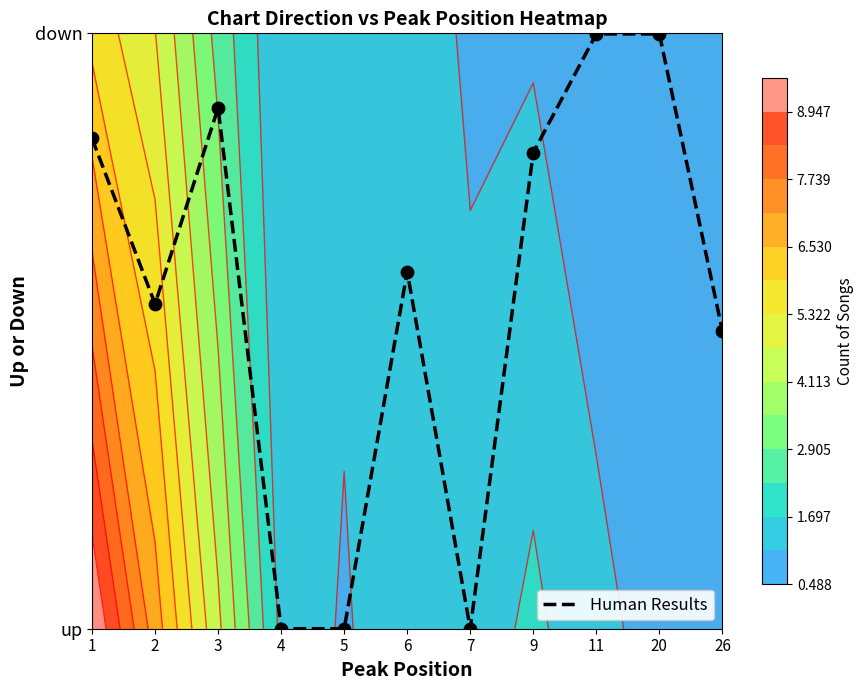

Rank the categories by value from lowest to highest.

4, 5, 7, 26, 2, 6, 9, 1, 3, 11, 20